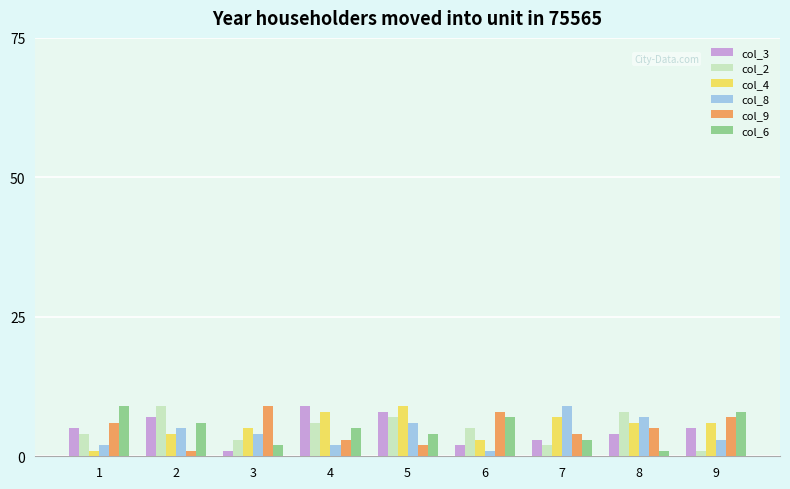

What are all the series names shown in the legend?

col_3, col_2, col_4, col_8, col_9, col_6